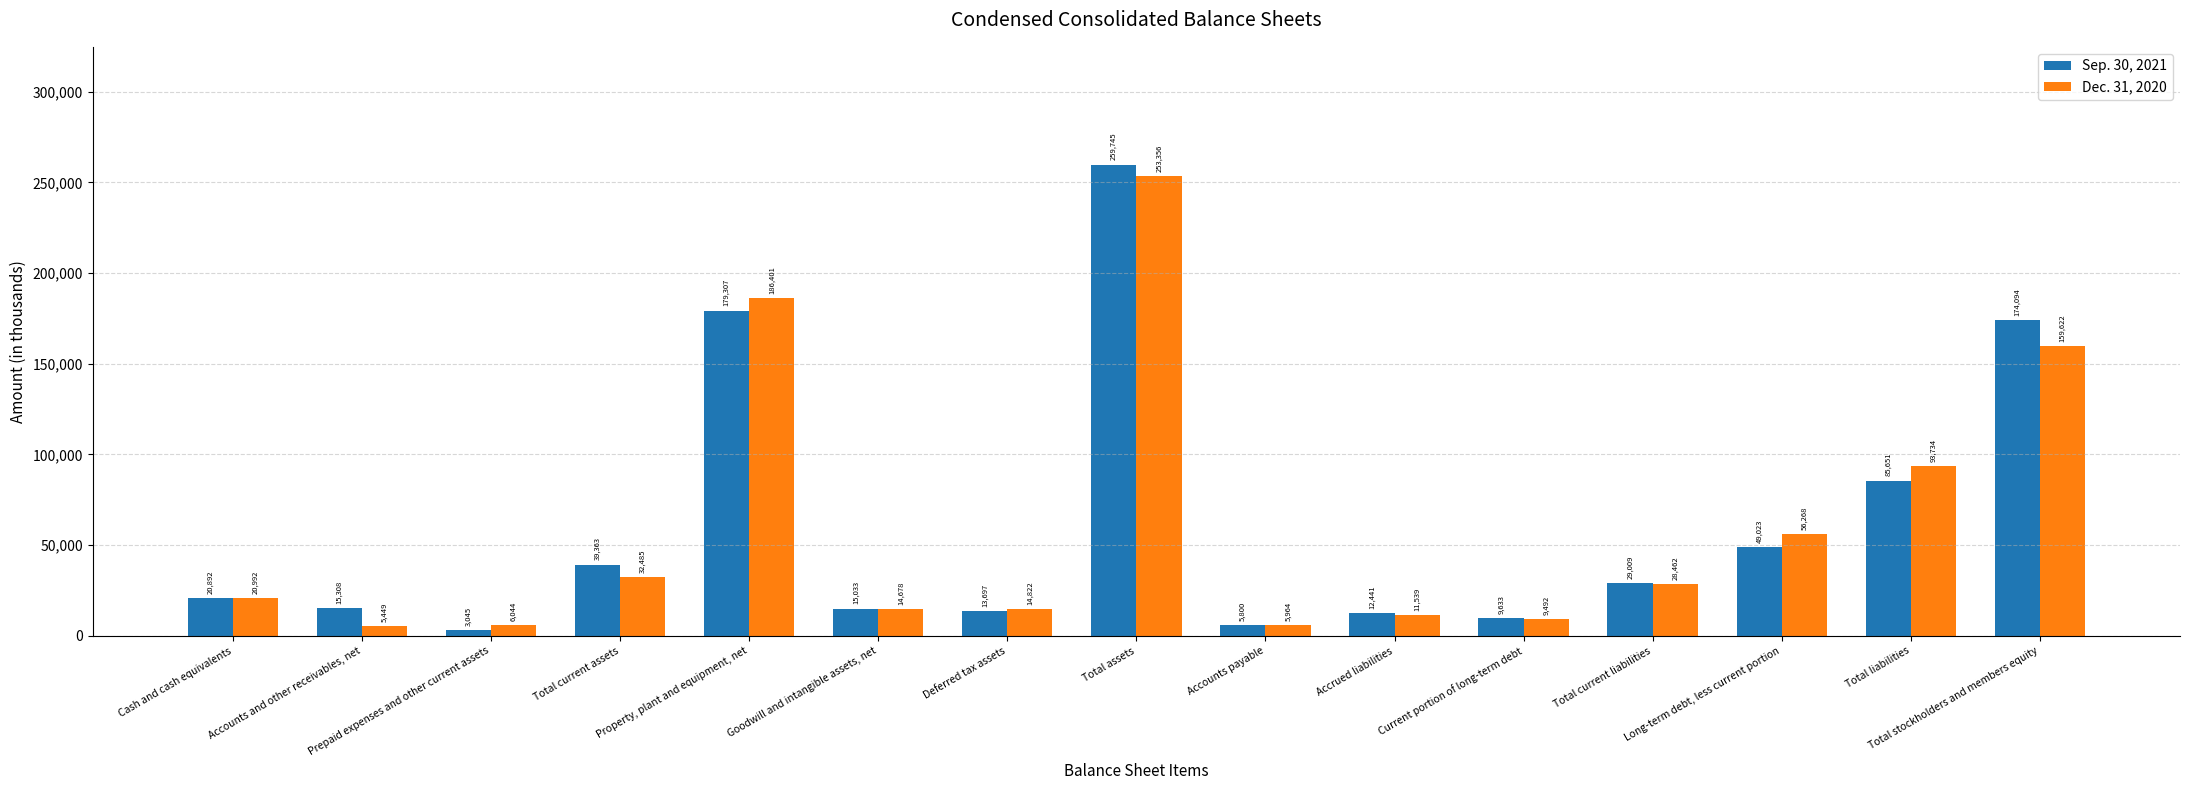

What is the sum of the Sep. 30, 2021 values at Prepaid expenses and other current assets and Long-term debt, less current portion?

52068